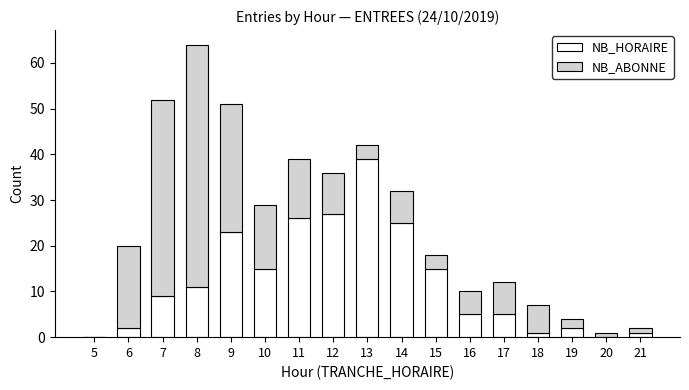

What is the average value of the NB_HORAIRE series?

12